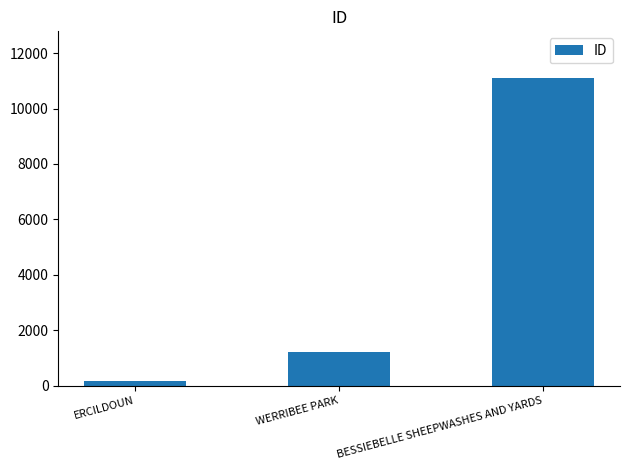

The value at BESSIEBELLE SHEEPWASHES AND YARDS is 4634. True or false?

False